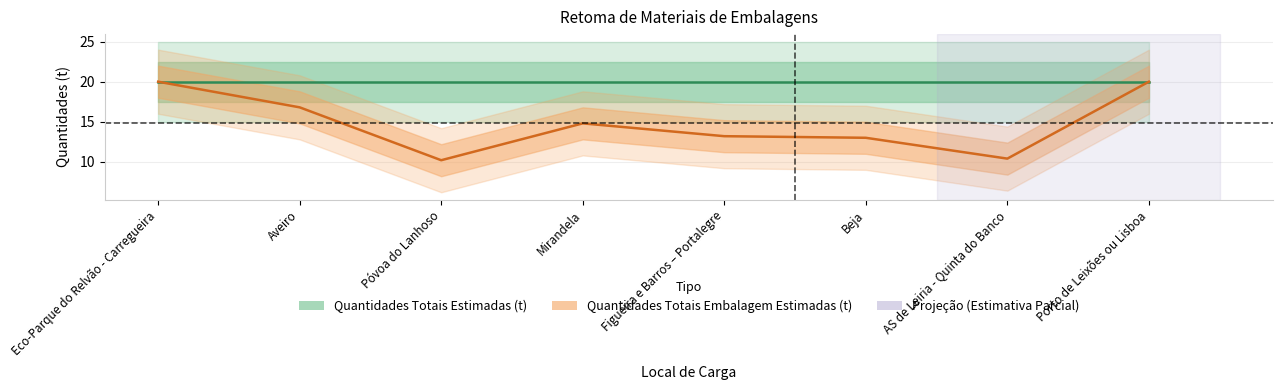

Rank the categories by value from lowest to highest.

Póvoa do Lanhoso, AS de Leiria - Quinta do Banco, Beja, Figueira e Barros – Portalegre, Mirandela, Aveiro, Eco-Parque do Relvão - Carregueira, Porto de Leixões ou Lisboa